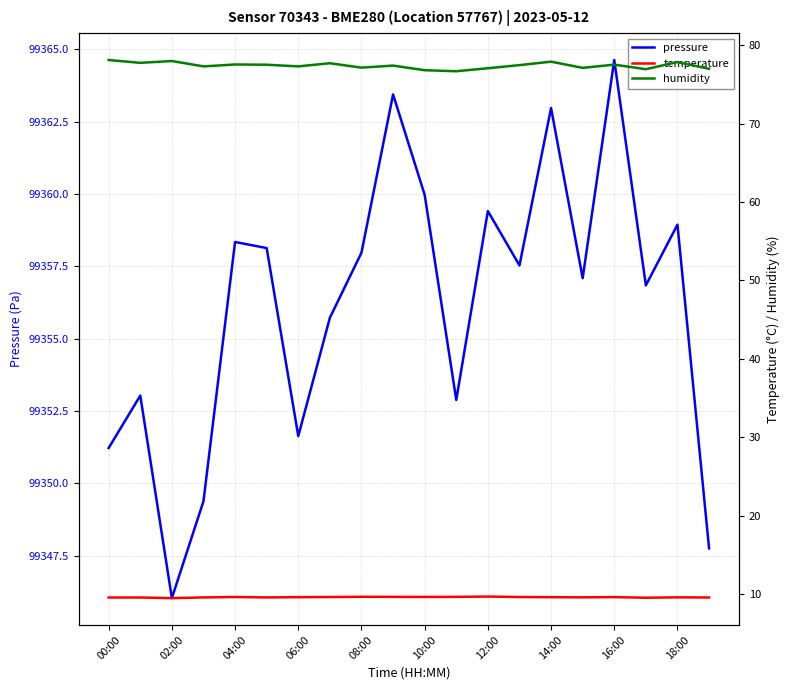

What position from the right is 19?

1